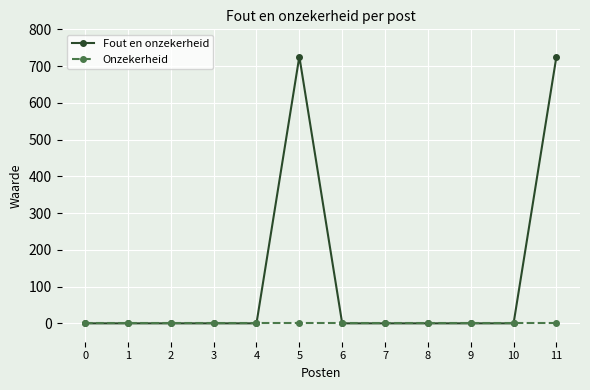

Which series changed the most between 8 and 11?

Fout en onzekerheid